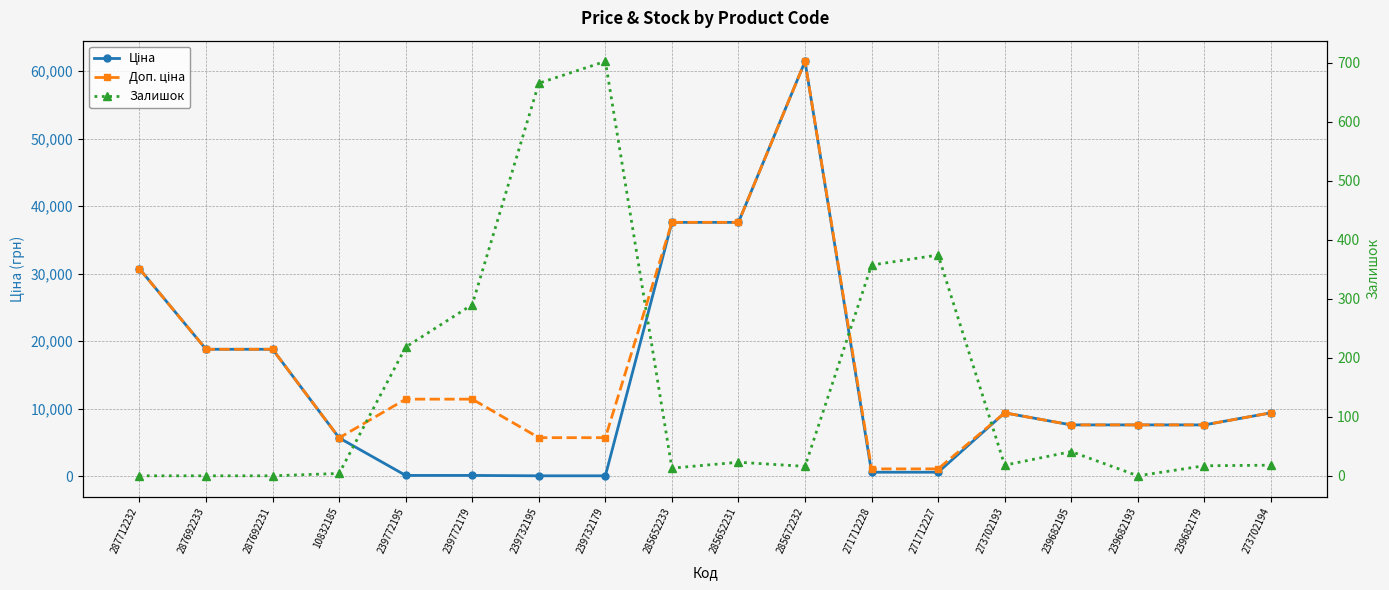

Reading left to right, list all the values displayed in this chart.

Ціна: 30717.1	18796.8	18796.8	5673.8	114.1	114.1	57.0	57.0	37593.6	37593.6	61434.3	589.9	589.9	9384.0	7596.5	7596.5	7596.5	9384.0
Доп. ціна: 30717.1	18796.8	18796.8	5673.8	11410.0	11410.0	5705.0	5705.0	37593.6	37593.6	61434.3	1081.7	1081.7	9384.0	7596.5	7596.5	7596.5	9384.0
Залишок: 0.0	0.0	0.0	4.0	218.0	290.0	665.0	702.0	13.0	23.0	16.0	357.0	374.0	18.0	41.0	0.0	17.0	18.0